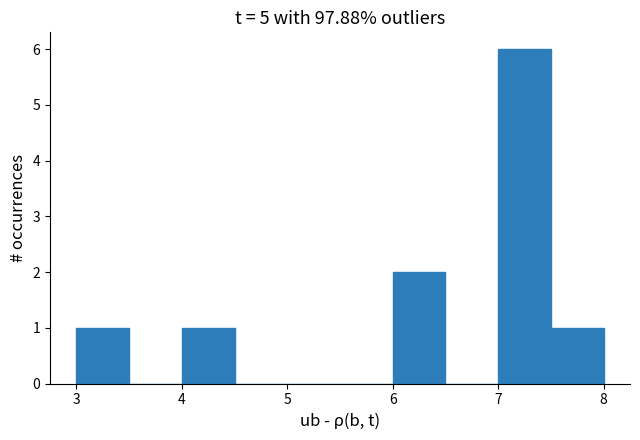

Over which range of the x-axis is the bar tallest?

7.0 to 7.5